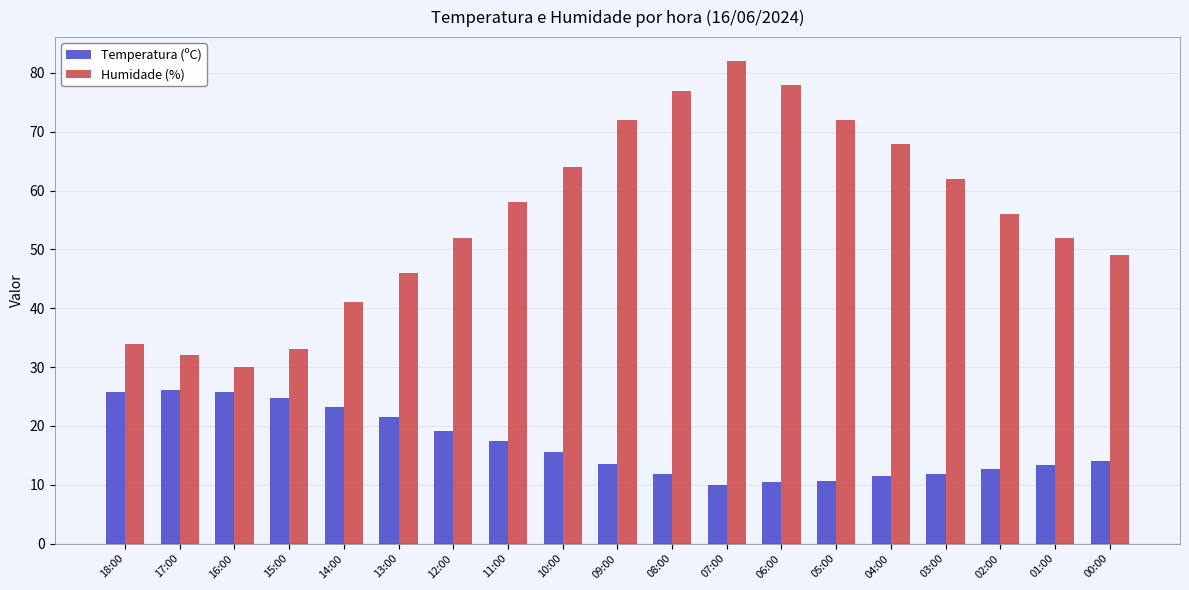

Between 14:00 and 06:00, which series saw the biggest shift?

Humidade (%)